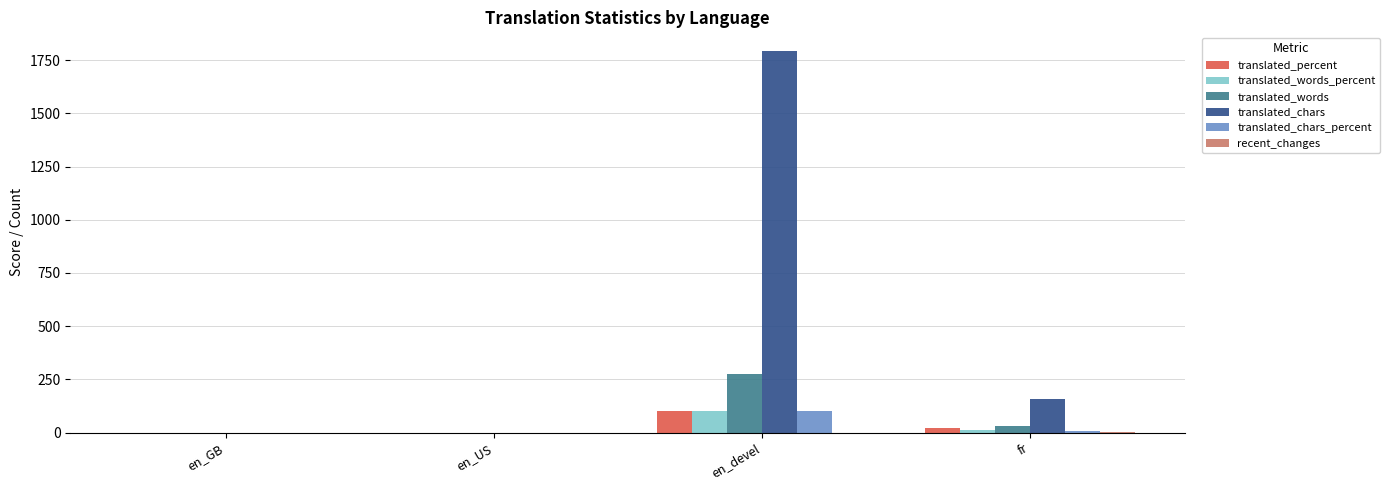

At which label does translated_words reach its peak?

en_devel